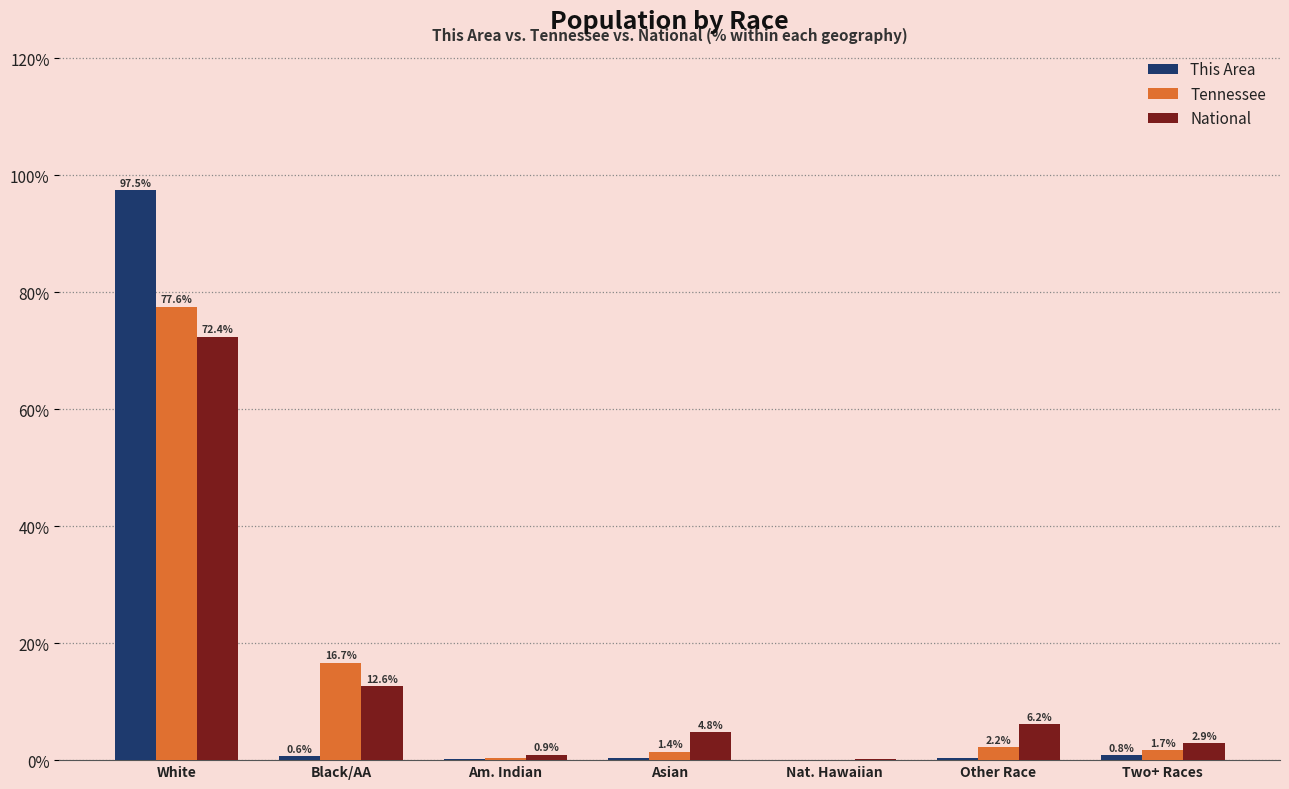

True or false: National has a value of 0.9 at Am. Indian.

True